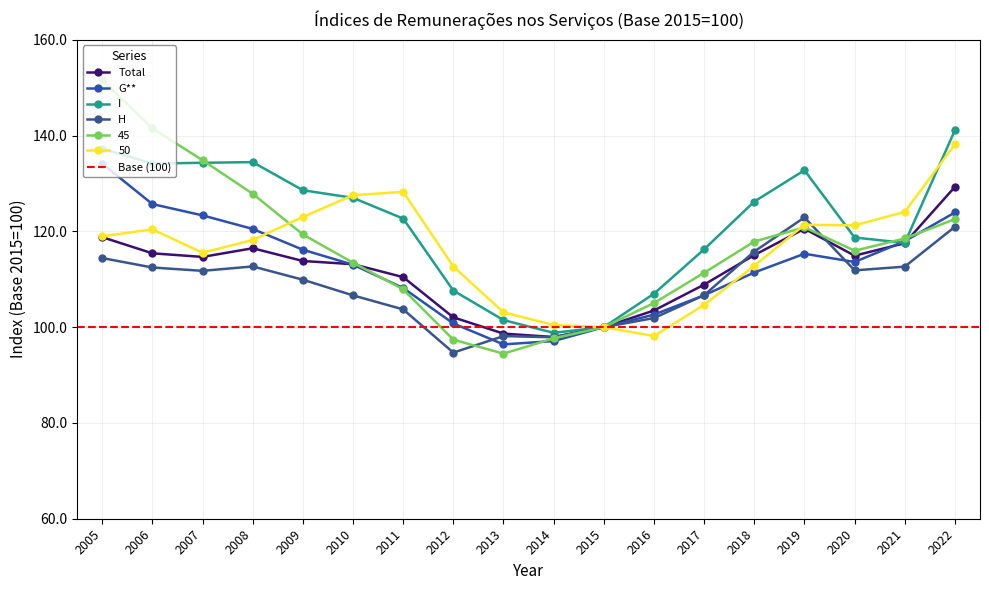

True or false: 50 and H intersect in this chart.

True